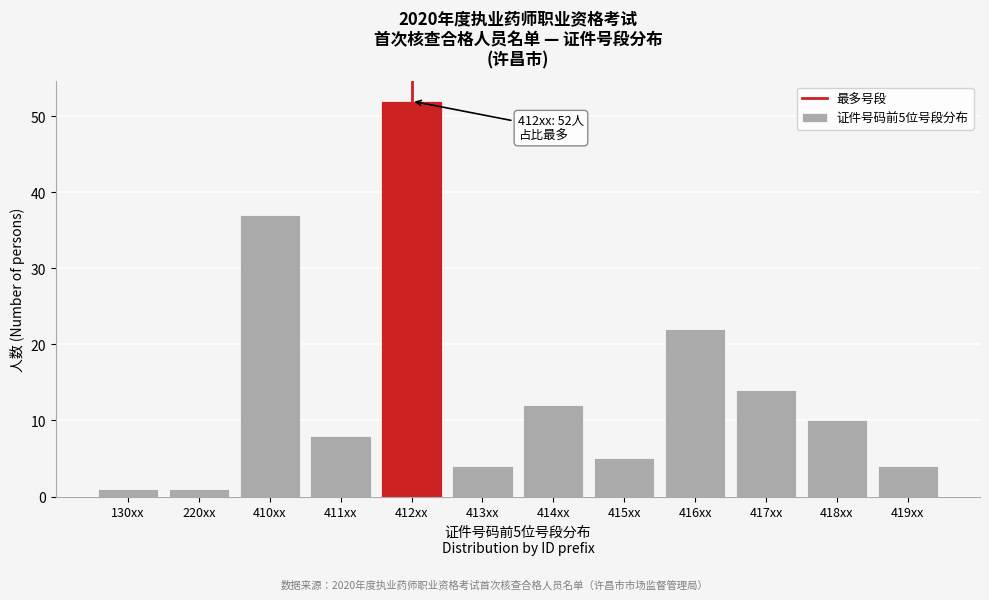

Reading left to right, what are all the values shown in this chart?

1	1	37	8	52	4	12	5	22	14	10	4